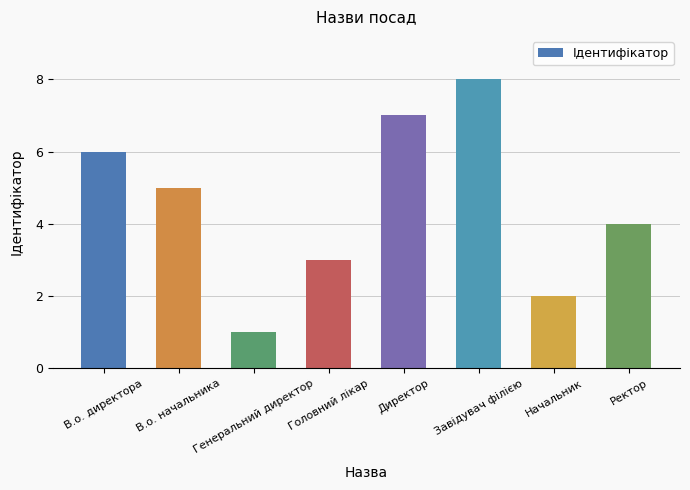

True or false: the data shows 4 at Ректор.

True